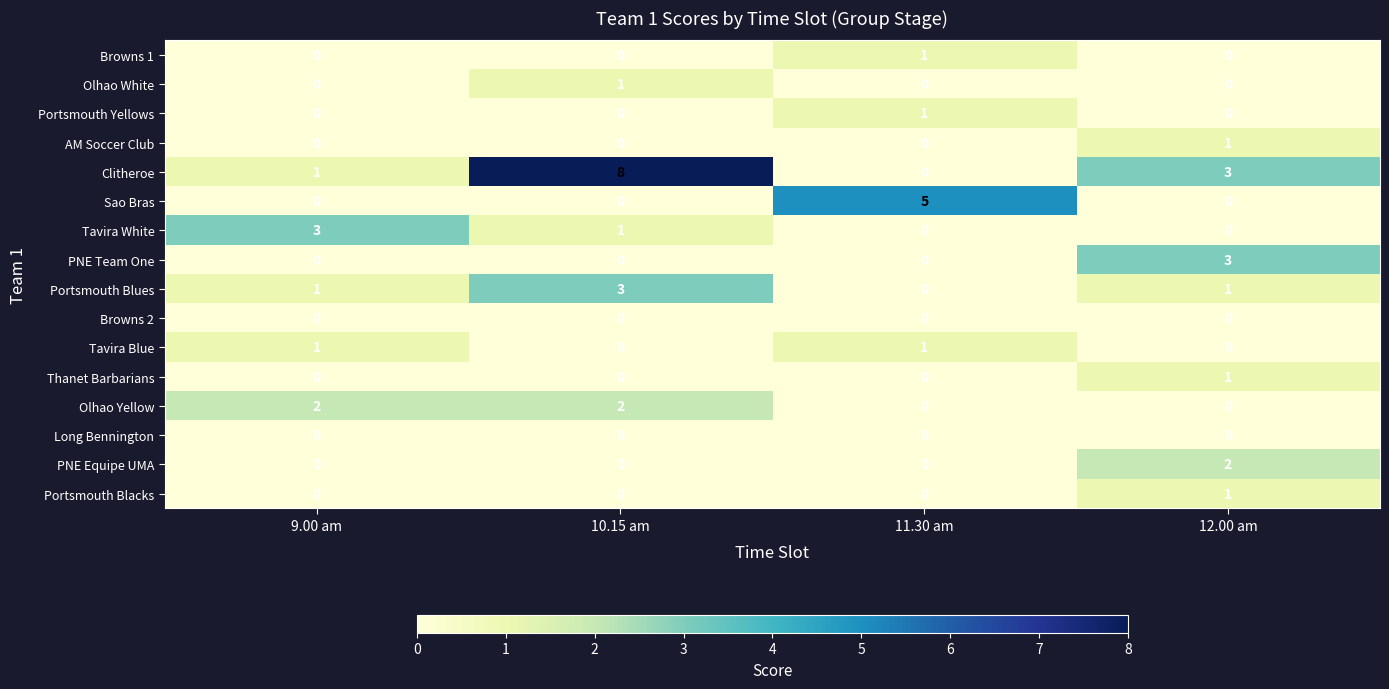

Count the number of data series in this chart.

16